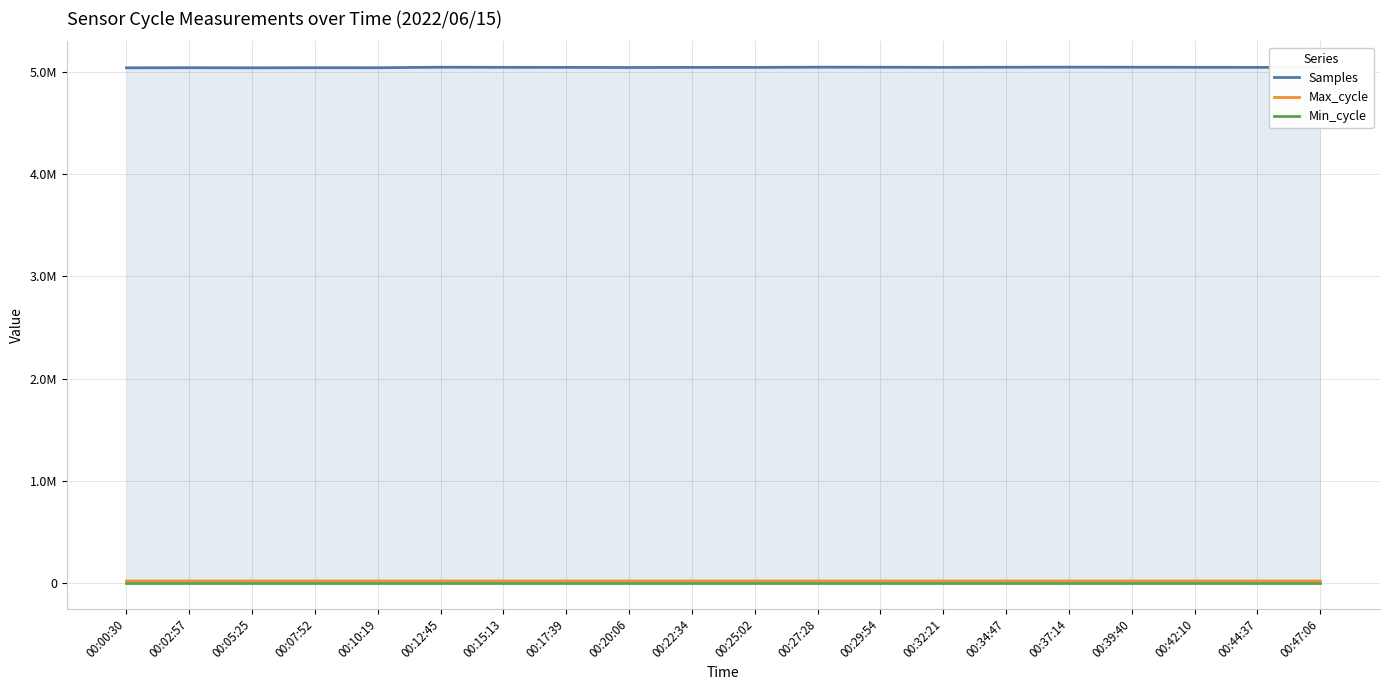

Which series changed the most between 00:29:54 and 00:47:06?

Samples